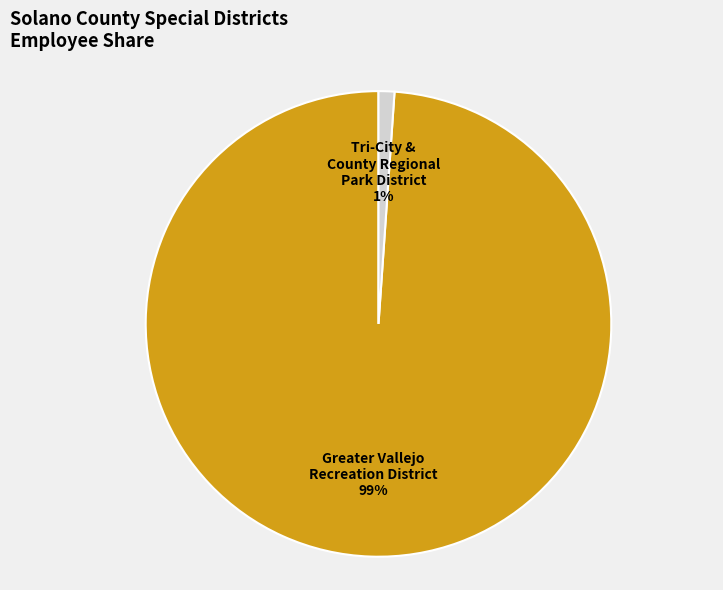

Is the sum of Tri-City & County Regional Park District and Greater Vallejo Recreation District greater than half?

Yes